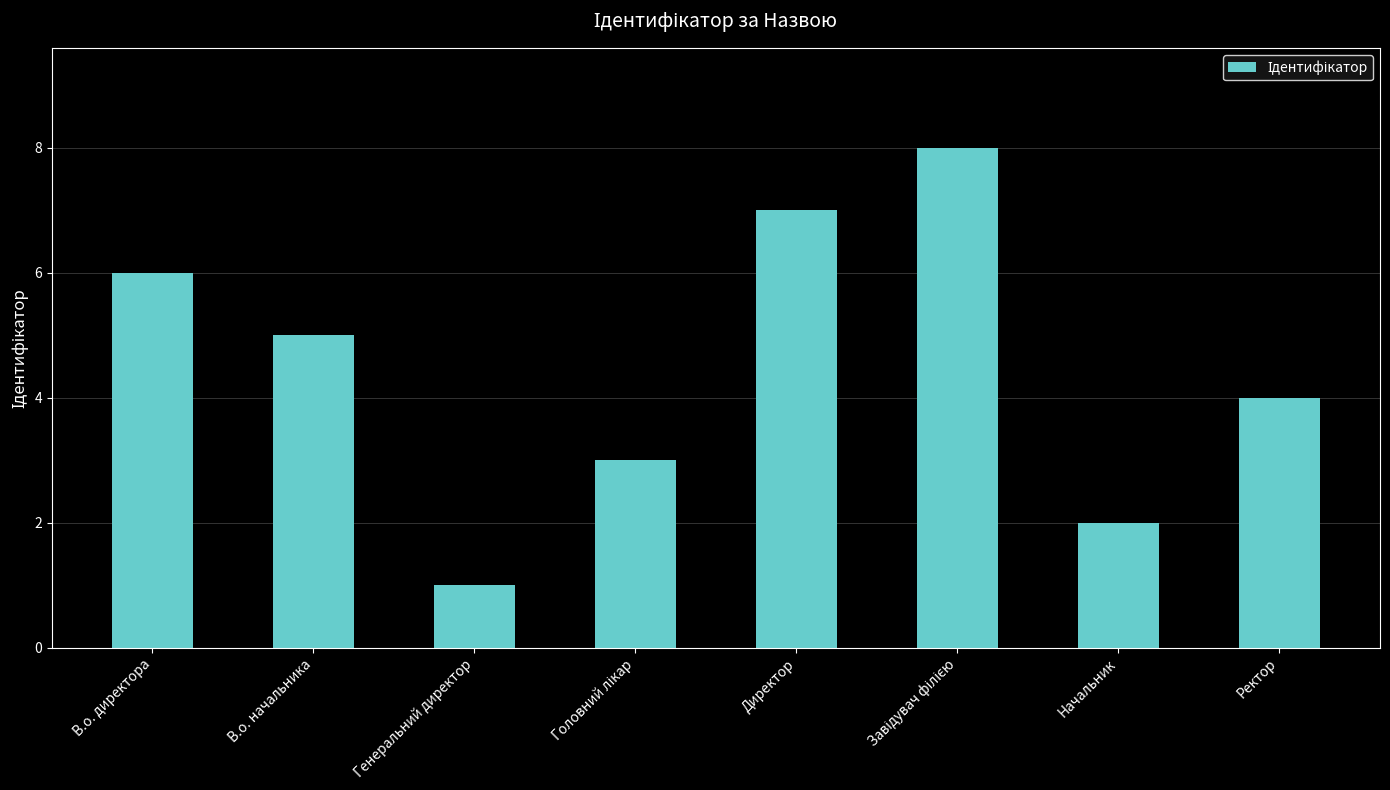

Reading right to left, transcribe all the data shown in this chart.

4	2	8	7	3	1	5	6